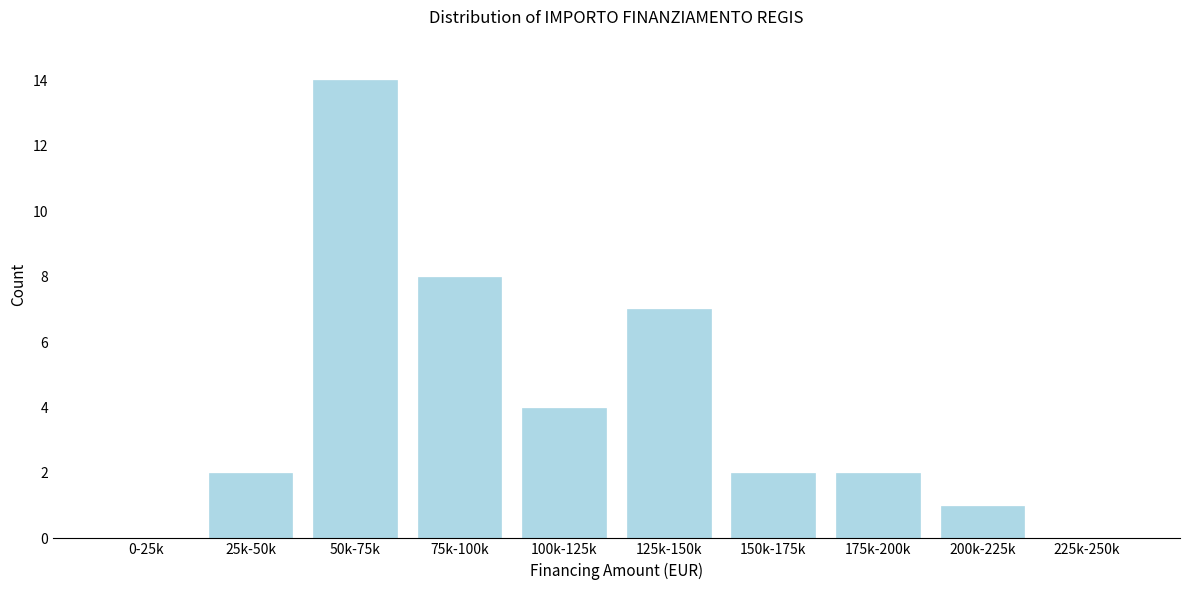

Reading left to right, extract all data points from this chart.

0-25k=0	25k-50k=2	50k-75k=14	75k-100k=8	100k-125k=4	125k-150k=7	150k-175k=2	175k-200k=2	200k-225k=1	225k-250k=0